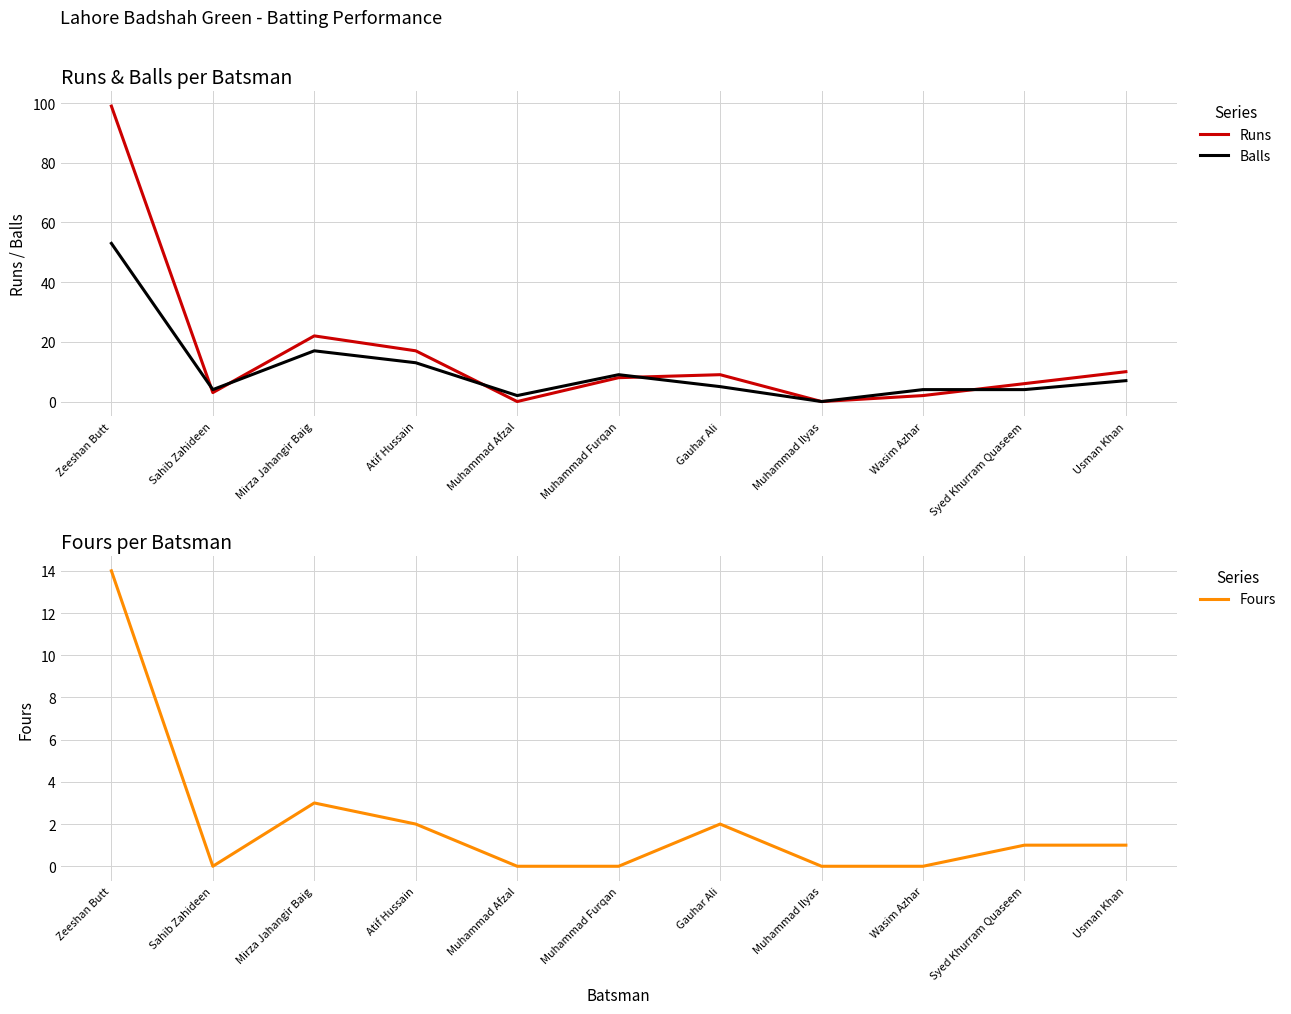

True or false: Fours and Balls cross at least once.

False